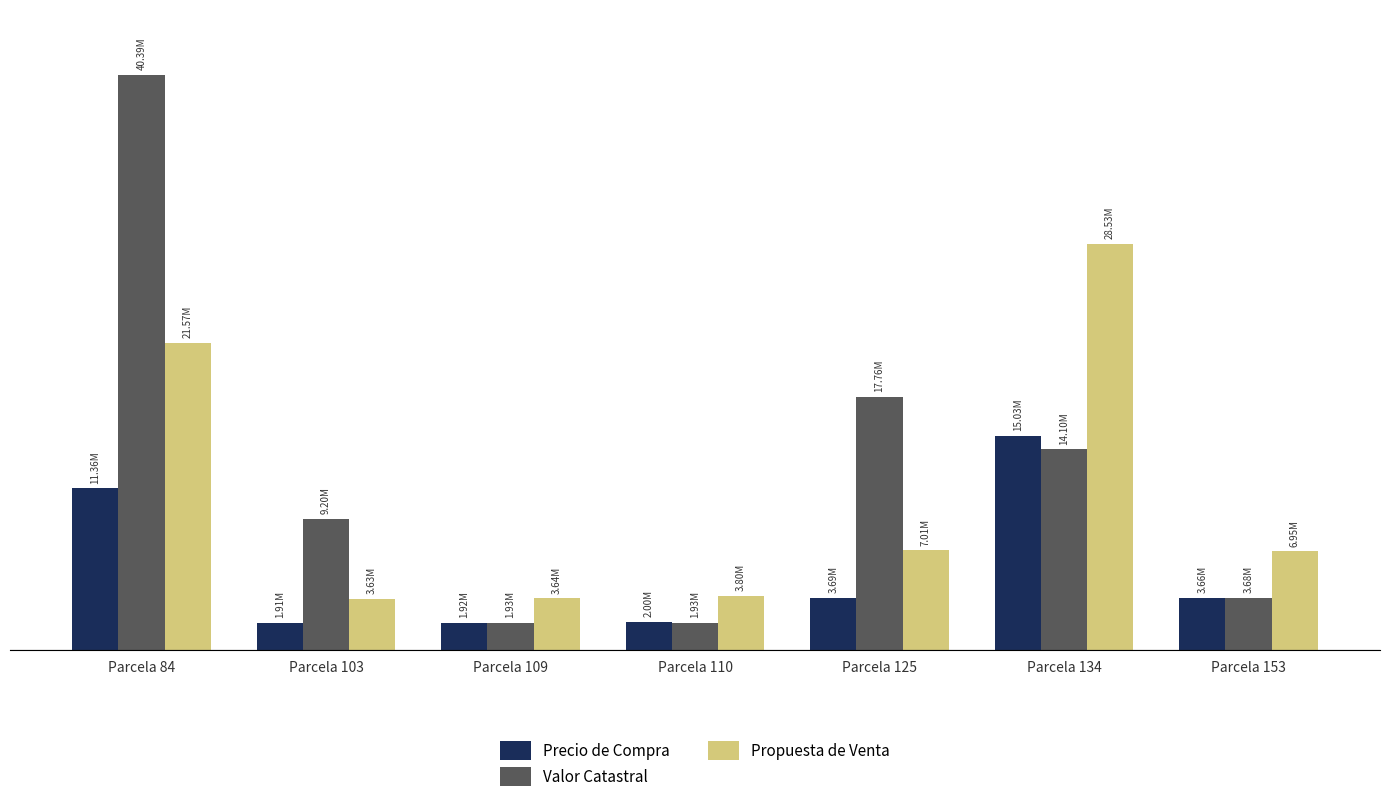

What are all the series names shown in the legend?

Precio de Compra, Valor Catastral, Propuesta de Venta